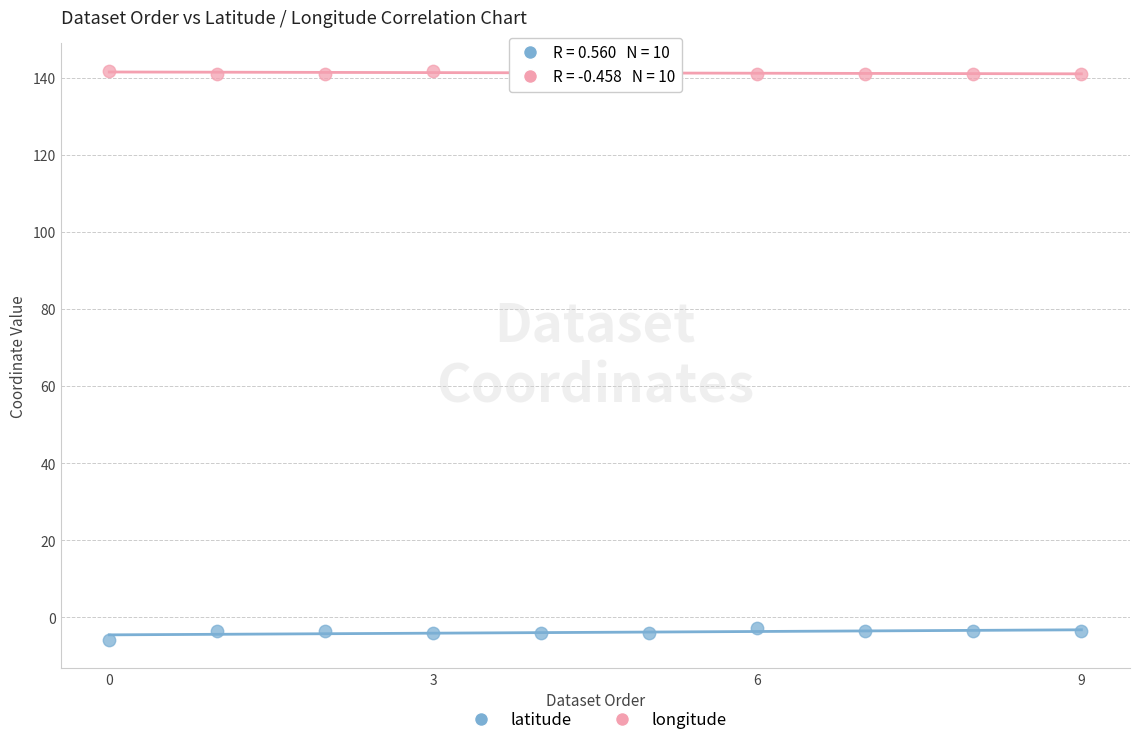

Which series has the largest Y range (max minus min)?

latitude